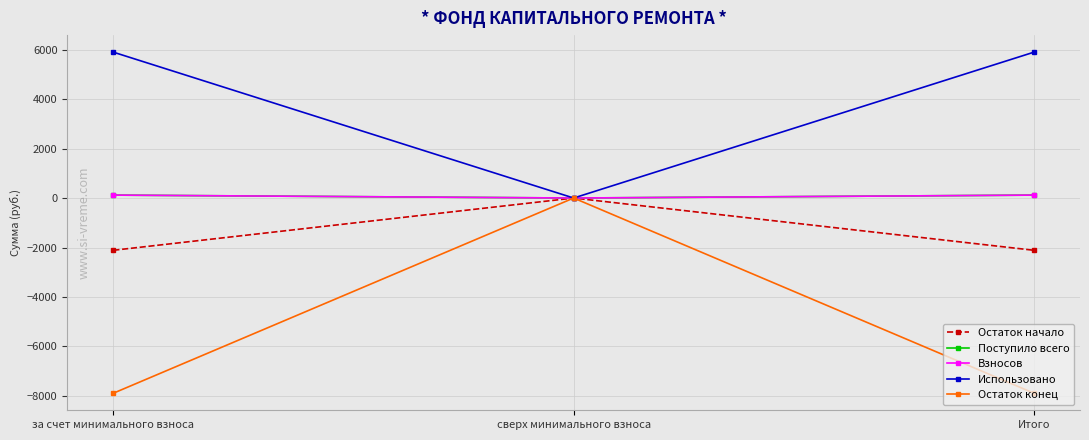

List the series in order of their peak value, lowest first.

Остаток начало, Остаток конец, Поступило всего, Взносов, Использовано